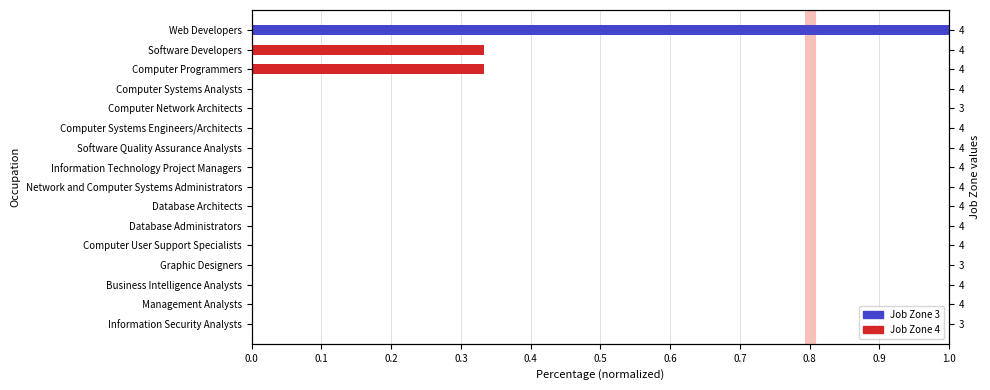

How many bars are there in total?

16